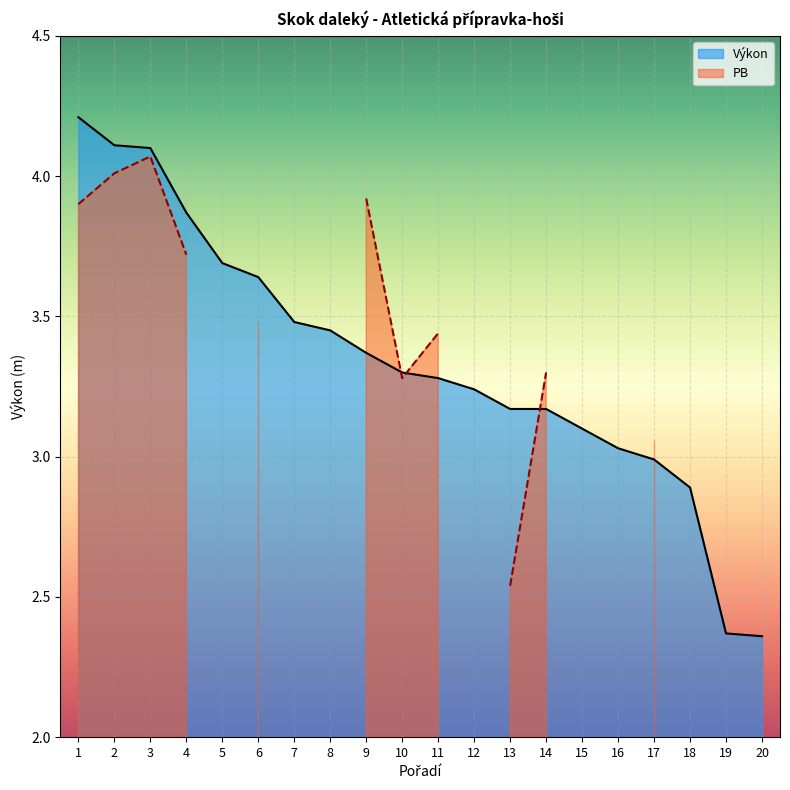

What is the difference between the second highest and minimum values?

1.8